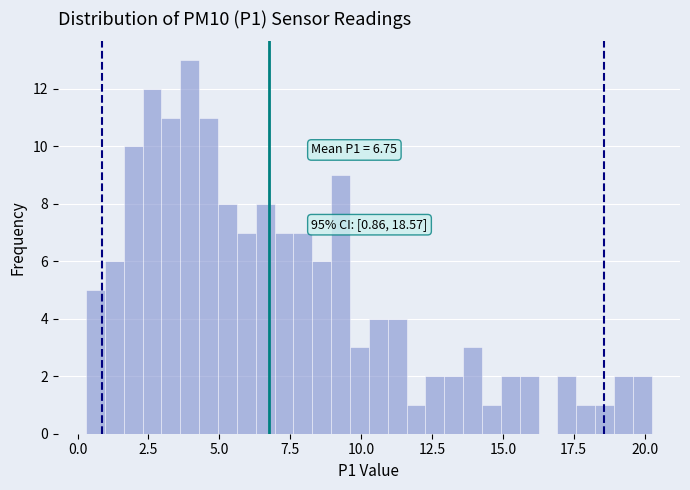

Around what value on the x-axis is the tallest bar? Give the approximate position of its centre, as read against the axis.

4.0